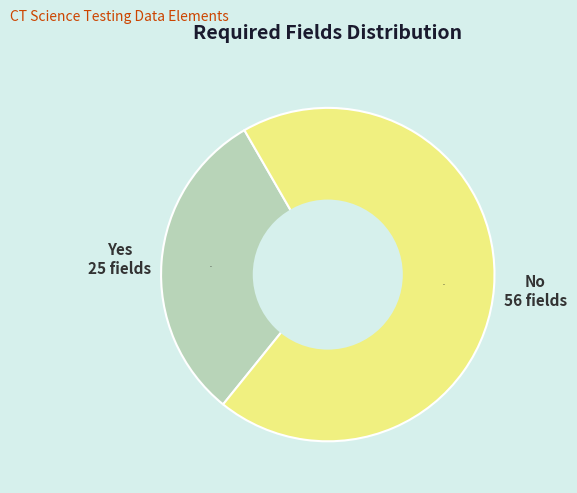

To the nearest percent, what is the difference between the No and Yes slice percentages?

38%